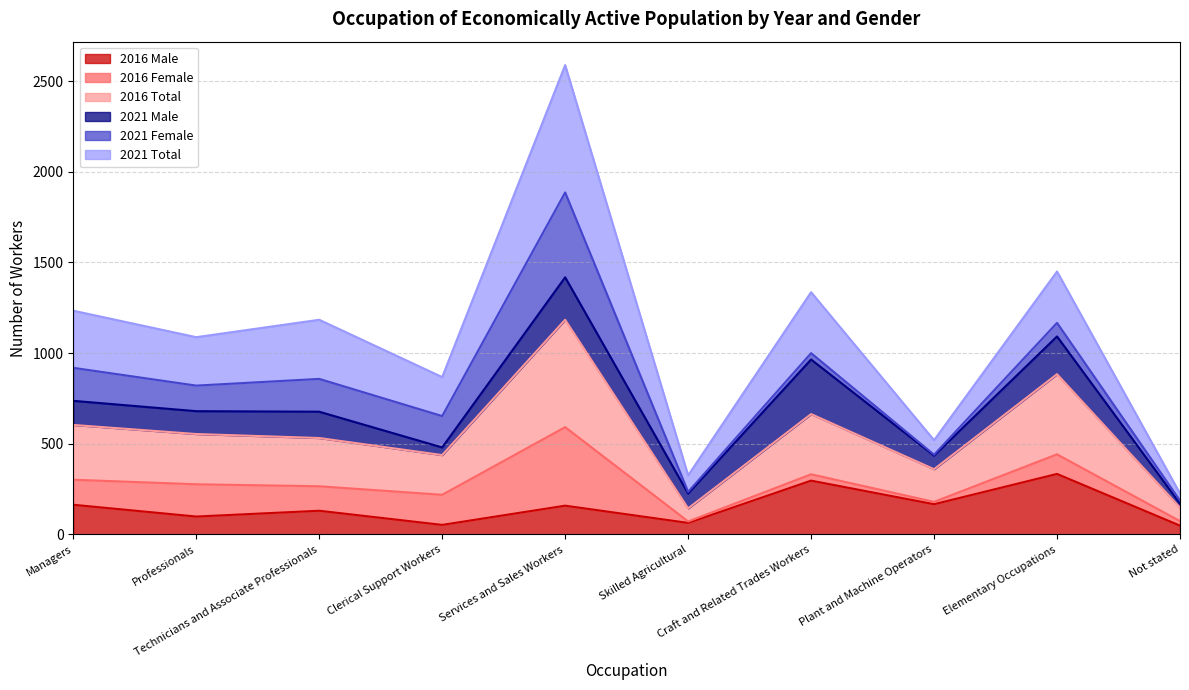

What is the maximum value for 2016 Male?

334